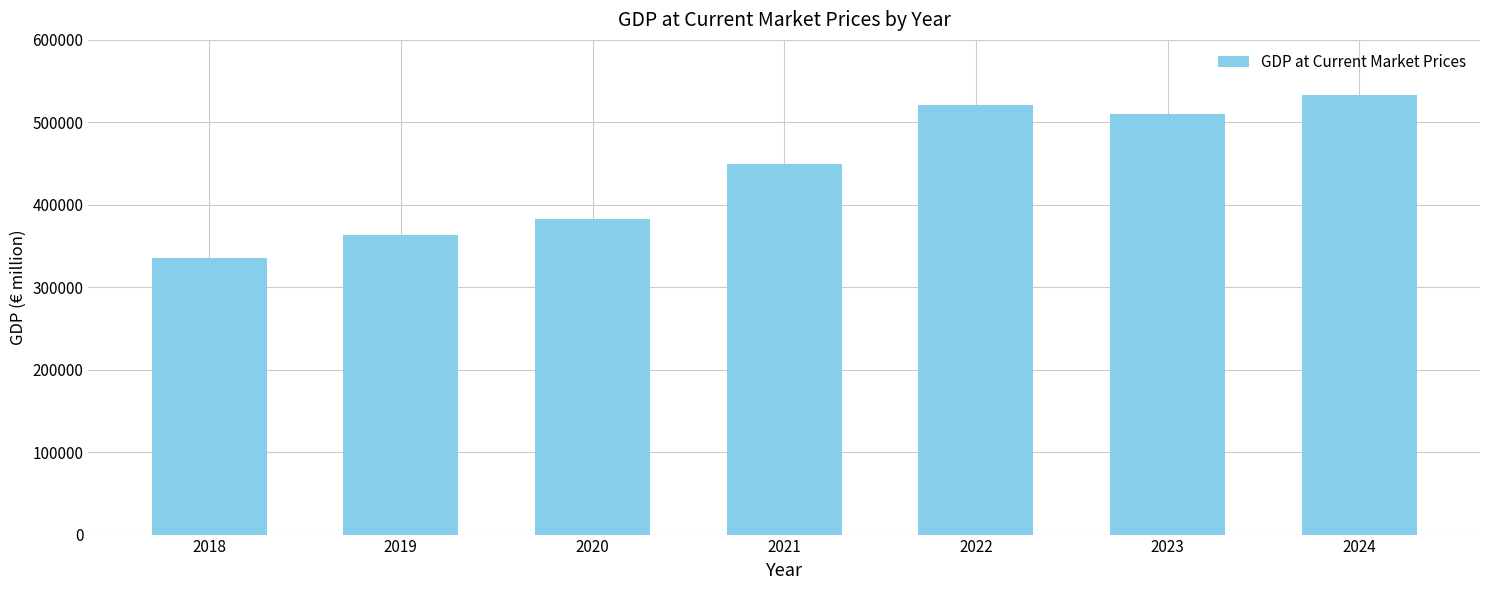

Approximately how many times larger is the value at 2021 compared to 2020?

1.2